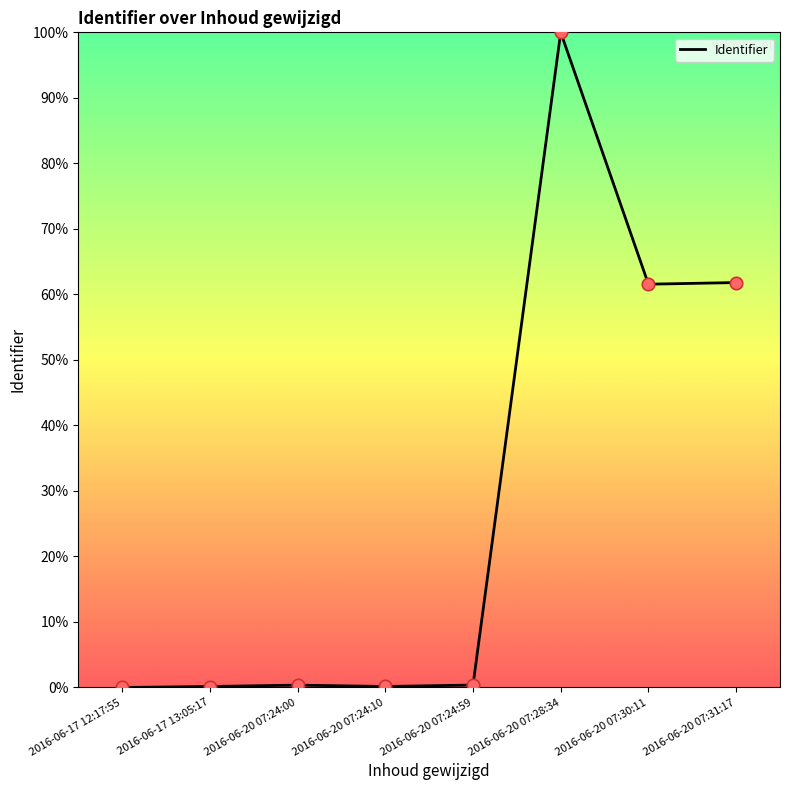

What is the ratio of the value at 2016-06-20 07:30:11 to the value at 2016-06-20 07:28:34?

0.6